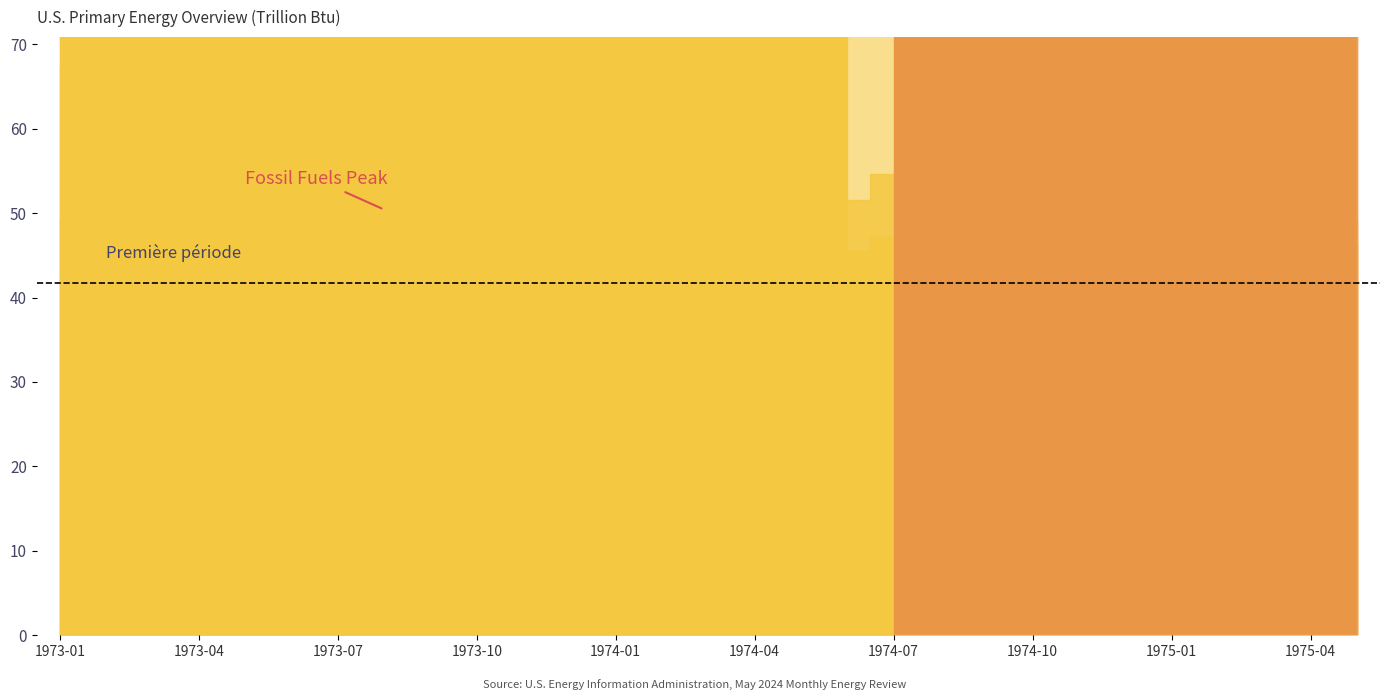

In Total Energy Net Imports, how many points are lower than both neighbors (excluding endpoints)?

9